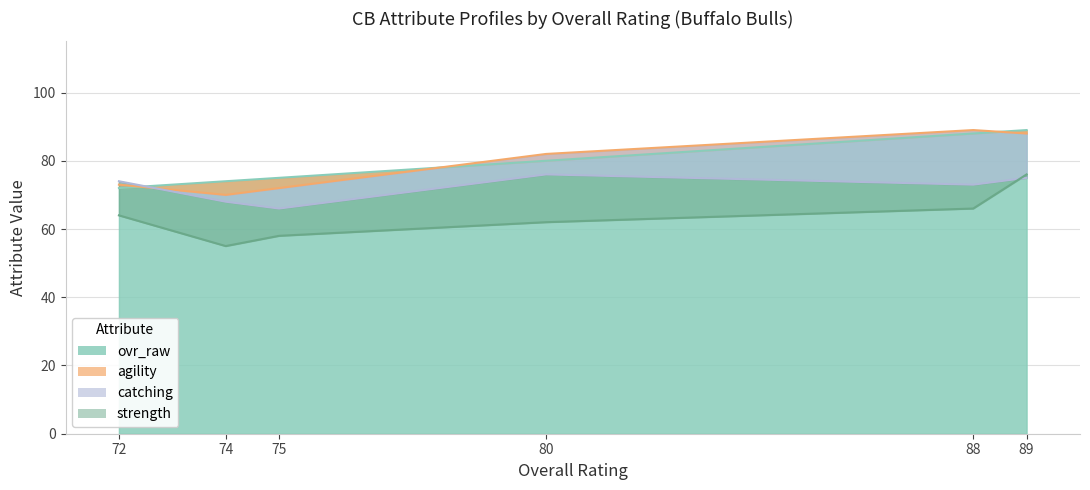

True or false: strength and ovr_raw cross at least once.

False